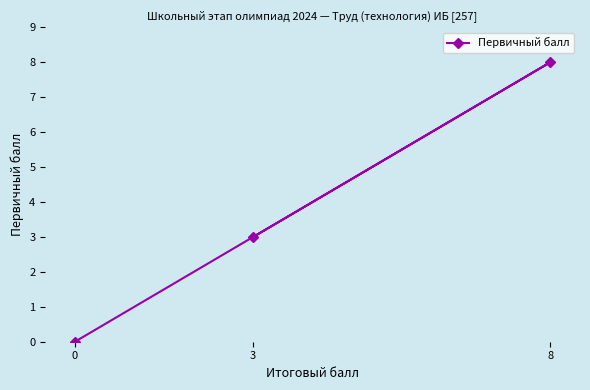

Rank the categories by value from highest to lowest.

8, 3, 0